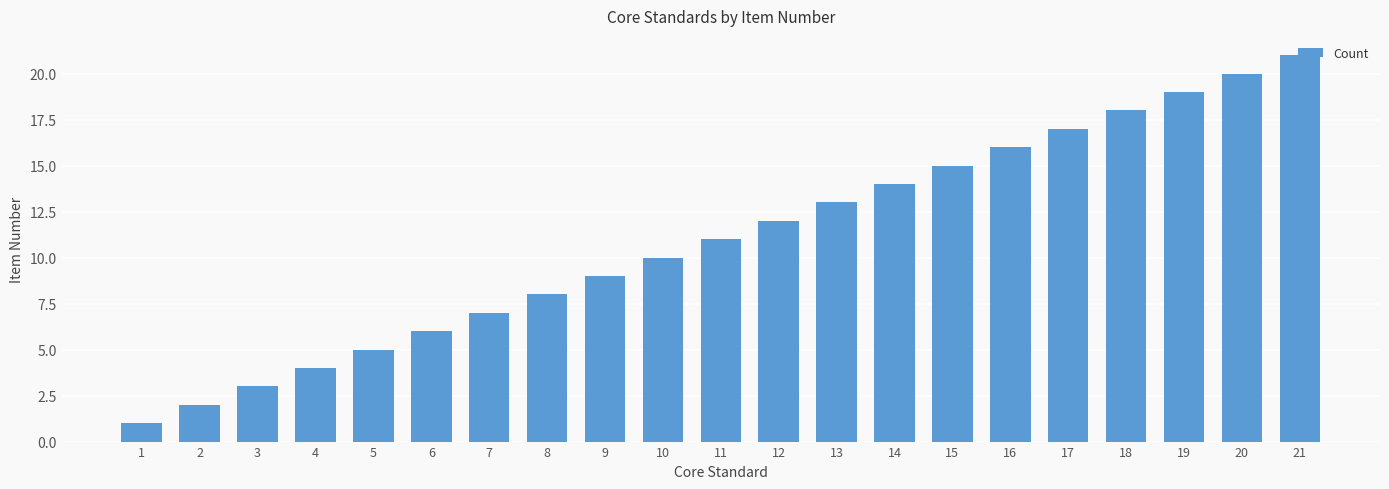

Count the number of data series in this chart.

1